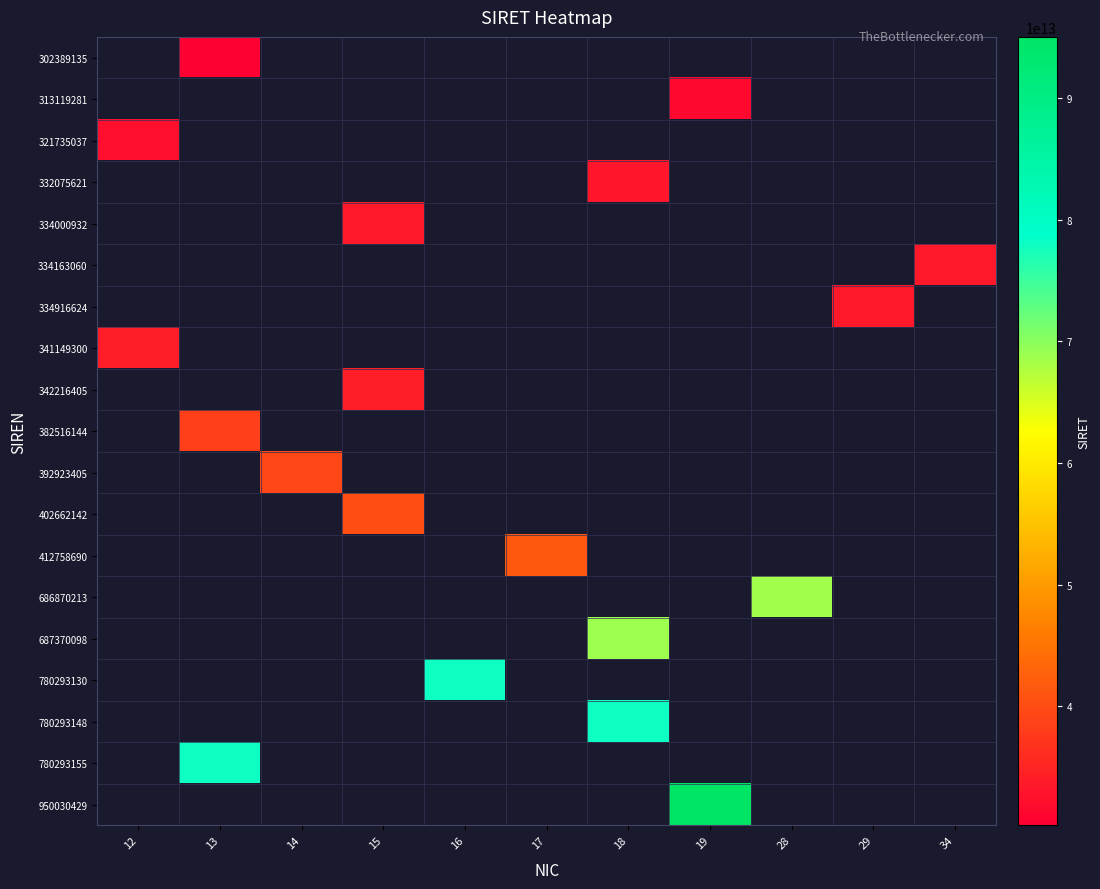

Reading right to left, transcribe all the data shown in this chart.

302389135: 34=0	29=0	28=0	19=0	18=0	17=0	16=0	15=0	14=0	13=30238913500013	12=0
313119281: 34=0	29=0	28=0	19=31311928100019	18=0	17=0	16=0	15=0	14=0	13=0	12=0
321735037: 34=0	29=0	28=0	19=0	18=0	17=0	16=0	15=0	14=0	13=0	12=32173503700012
332075621: 34=0	29=0	28=0	19=0	18=33207562100018	17=0	16=0	15=0	14=0	13=0	12=0
334000932: 34=0	29=0	28=0	19=0	18=0	17=0	16=0	15=33400093200015	14=0	13=0	12=0
334163060: 34=33416306000034	29=0	28=0	19=0	18=0	17=0	16=0	15=0	14=0	13=0	12=0
334916624: 34=0	29=33491662400029	28=0	19=0	18=0	17=0	16=0	15=0	14=0	13=0	12=0
341149300: 34=0	29=0	28=0	19=0	18=0	17=0	16=0	15=0	14=0	13=0	12=34114930000012
342216405: 34=0	29=0	28=0	19=0	18=0	17=0	16=0	15=34221640500015	14=0	13=0	12=0
382516144: 34=0	29=0	28=0	19=0	18=0	17=0	16=0	15=0	14=0	13=38251614400013	12=0
392923405: 34=0	29=0	28=0	19=0	18=0	17=0	16=0	15=0	14=39292340500014	13=0	12=0
402662142: 34=0	29=0	28=0	19=0	18=0	17=0	16=0	15=40266214200015	14=0	13=0	12=0
412758690: 34=0	29=0	28=0	19=0	18=0	17=41275869000017	16=0	15=0	14=0	13=0	12=0
686870213: 34=0	29=0	28=68687021300028	19=0	18=0	17=0	16=0	15=0	14=0	13=0	12=0
687370098: 34=0	29=0	28=0	19=0	18=68737009800018	17=0	16=0	15=0	14=0	13=0	12=0
780293130: 34=0	29=0	28=0	19=0	18=0	17=0	16=78029313000016	15=0	14=0	13=0	12=0
780293148: 34=0	29=0	28=0	19=0	18=78029314800018	17=0	16=0	15=0	14=0	13=0	12=0
780293155: 34=0	29=0	28=0	19=0	18=0	17=0	16=0	15=0	14=0	13=78029315500013	12=0
950030429: 34=0	29=0	28=0	19=95003042900019	18=0	17=0	16=0	15=0	14=0	13=0	12=0